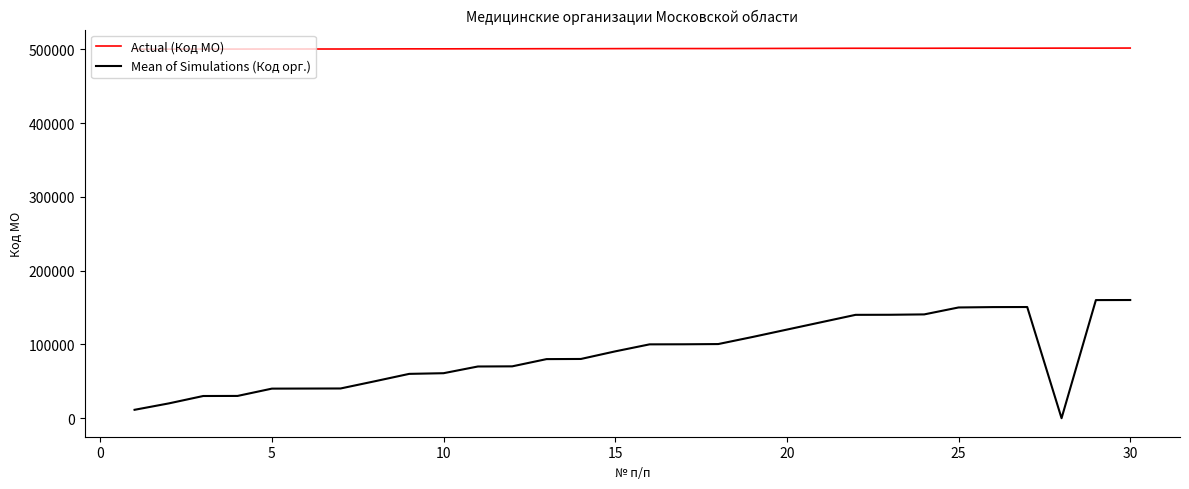

Which series has the largest range (max minus min)?

Mean of Simulations (Код орг.)